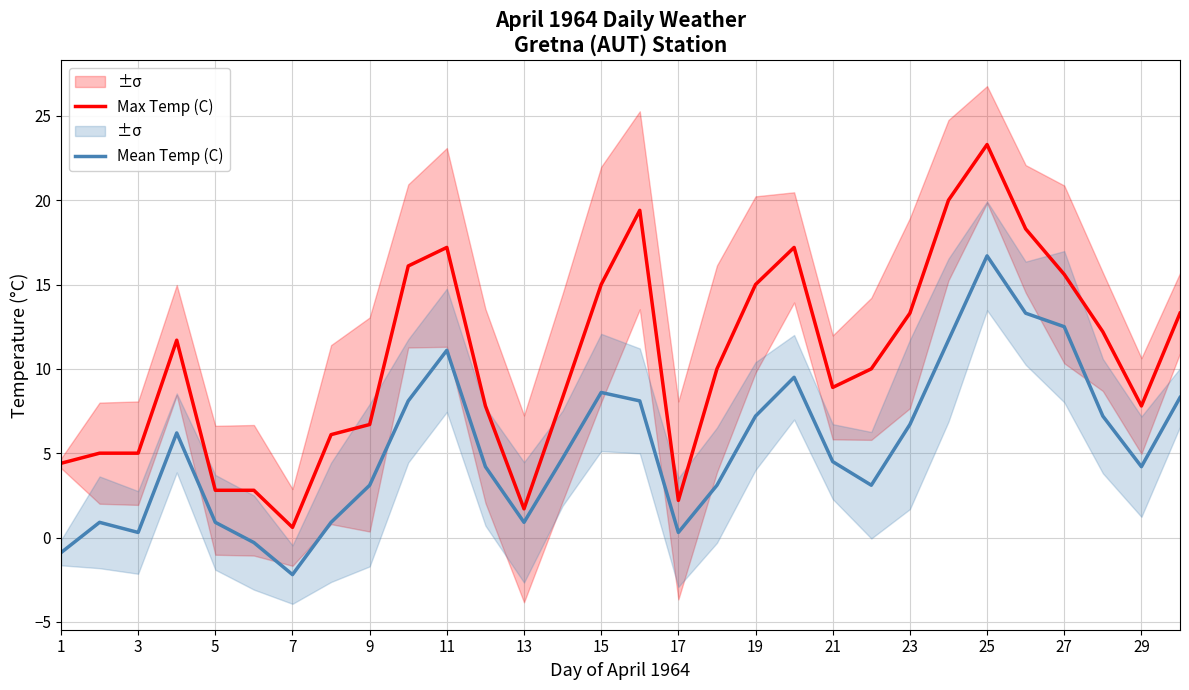

List the series in order of their overall mean, highest first.

Max Temp (C), Mean Temp (C)